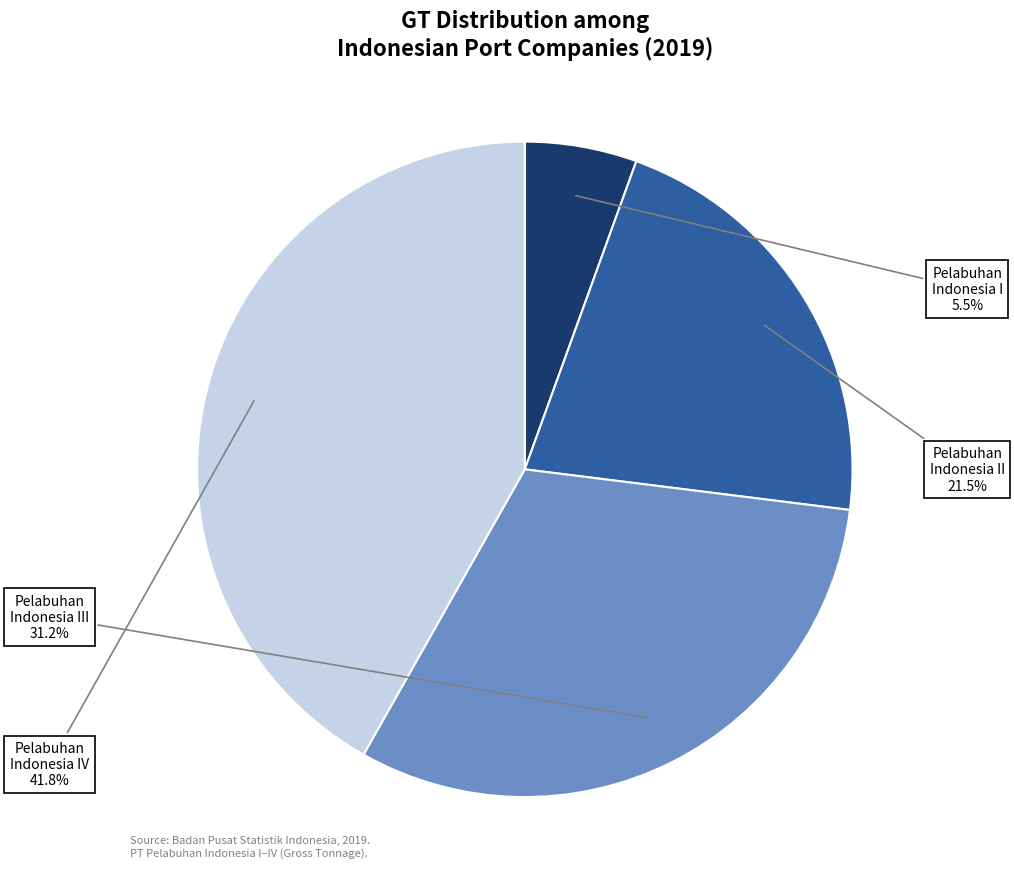

Does any single category account for the majority?

No